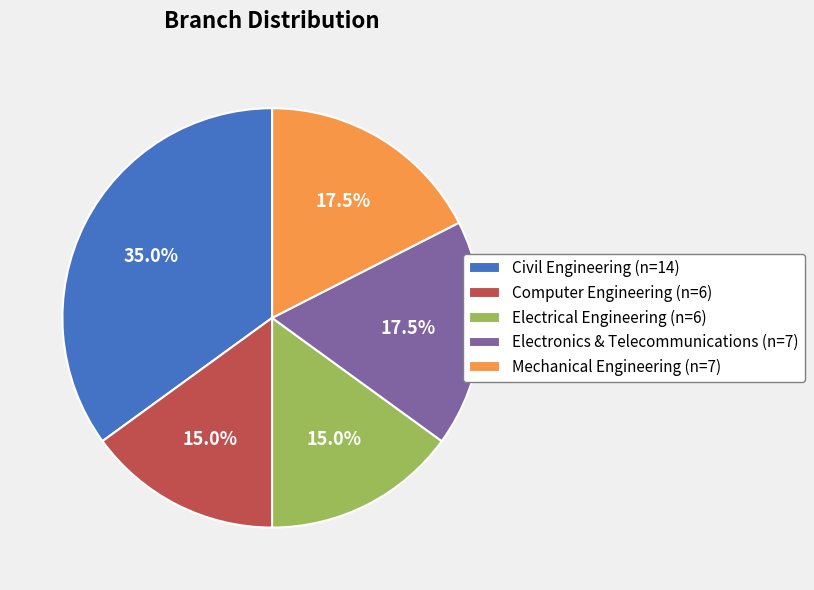

Does Mechanical Engineering account for over 50% of the chart?

No